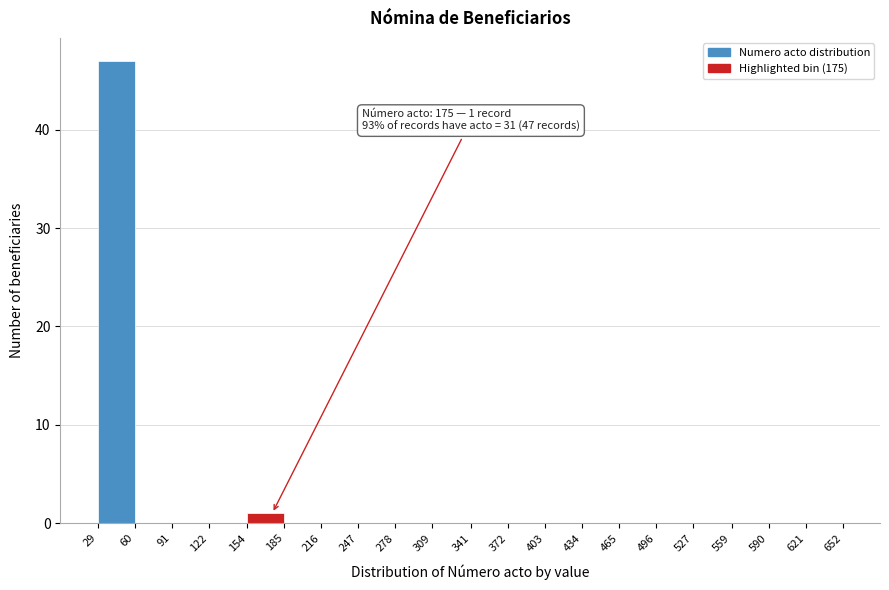

Over which range of the x-axis is the bar tallest?

29 to 60